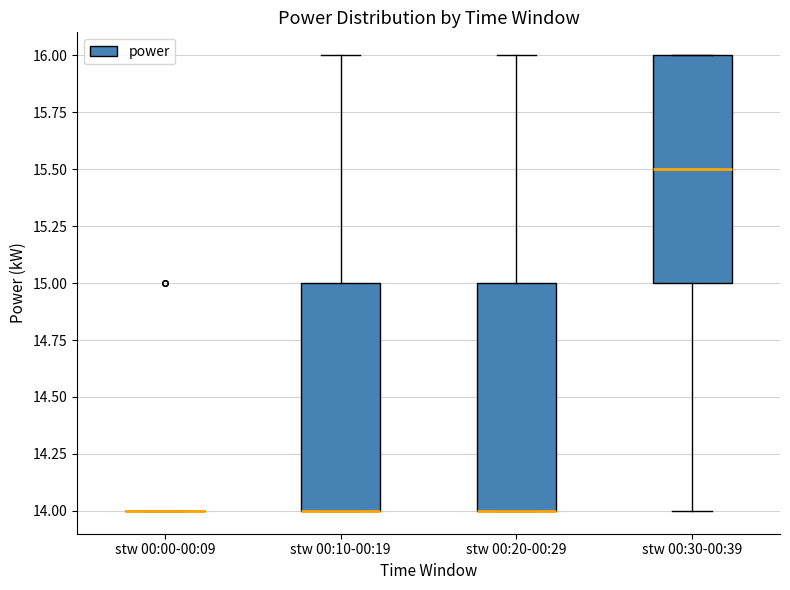

Reading left to right, read every box against the y-axis: the position of its median line, the range the box covers, and the ends of its whiskers. The values are not printed on the chart, so give them approximately, as read against the axis.

stw 00:00-00:09: box collapsed to a line at 14.0, whiskers 14.0 to 14.0
stw 00:10-00:19: median 14.0 (drawn on the box's lower edge), box 14.0 to 15.0, whiskers 14.0 to 16.0
stw 00:20-00:29: median 14.0 (drawn on the box's lower edge), box 14.0 to 15.0, whiskers 14.0 to 16.0
stw 00:30-00:39: median 15.5, box 15.0 to 16.0, whiskers 14.0 to 16.0